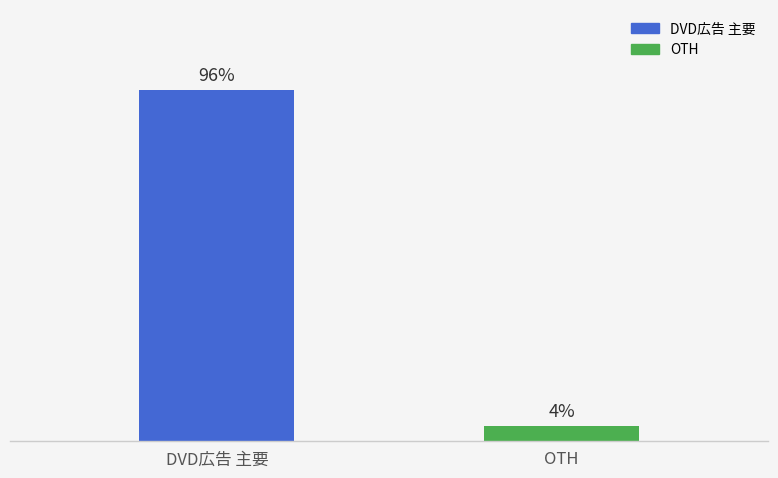

What is the change in value from DVD広告 主要 to OTH?

-1460000